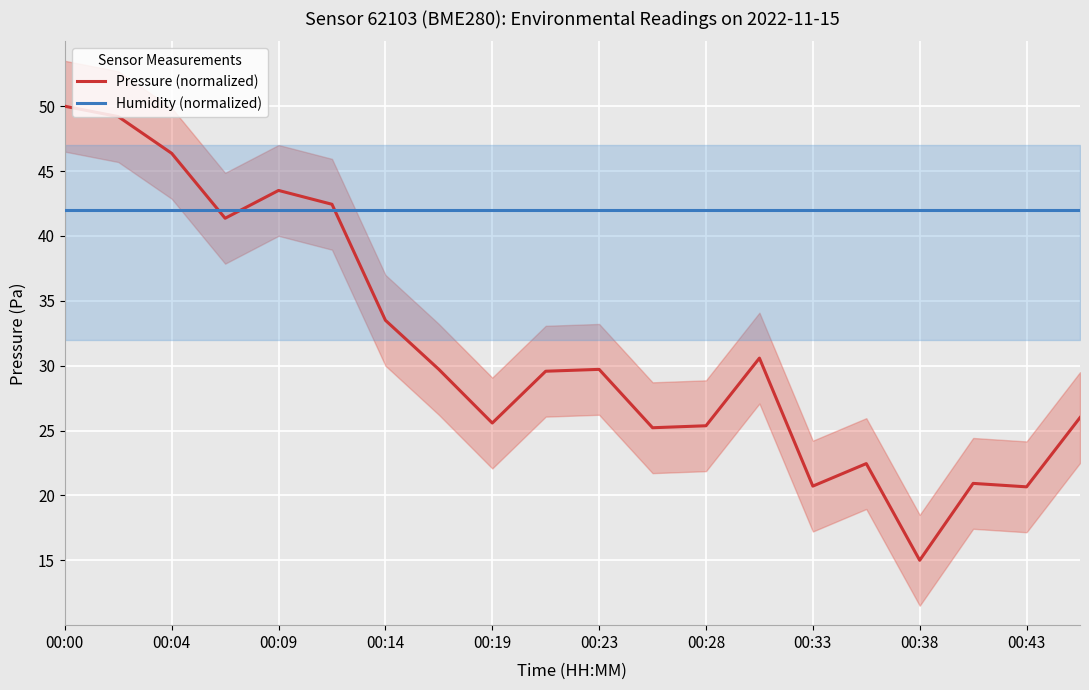

How many intersections are there between Pressure (normalized) and Humidity (normalized)?

3